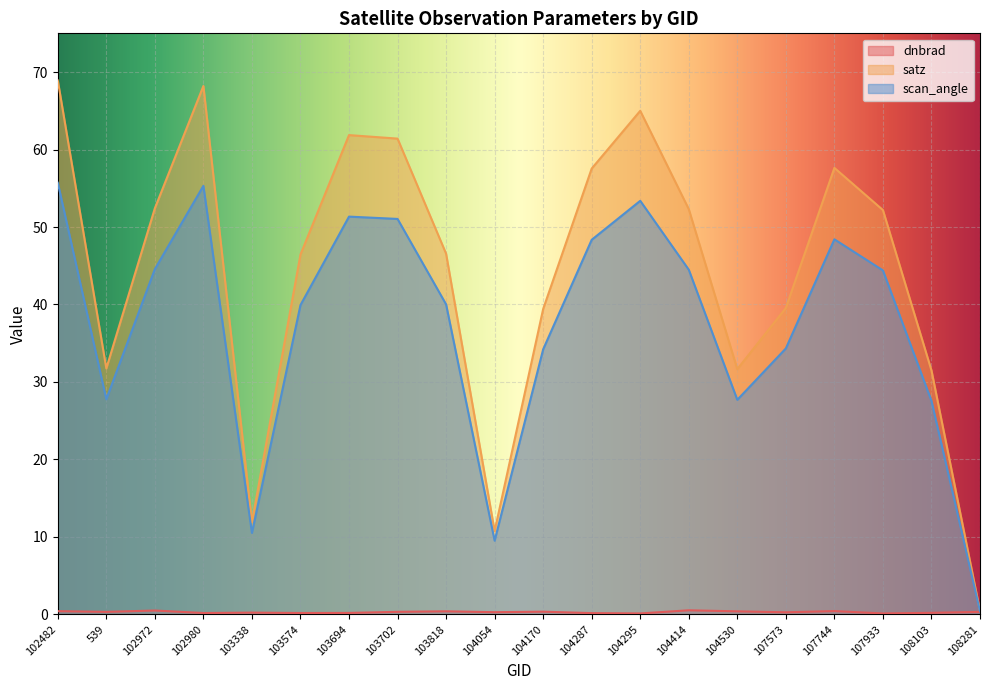

What is the difference between the second highest and minimum values in the scan_angle series?

54.9